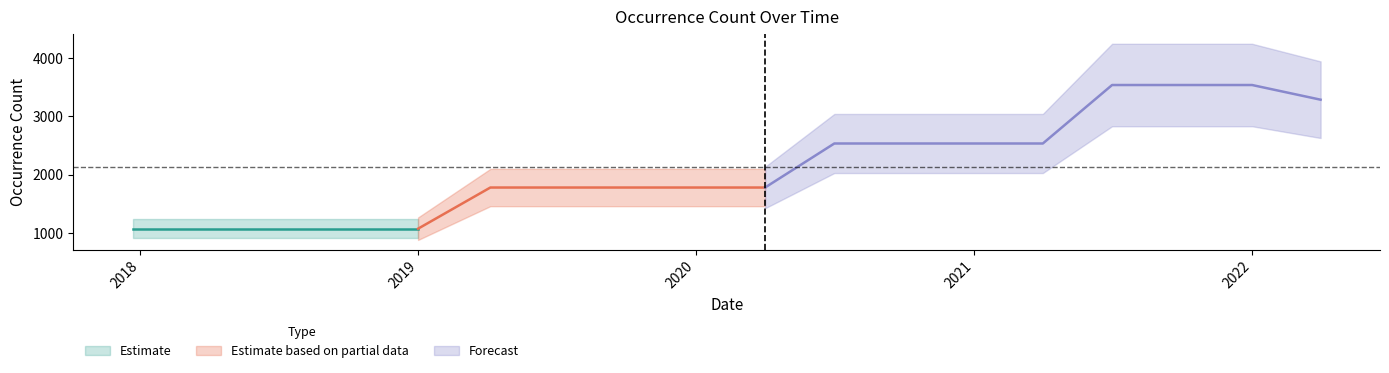

What is the difference between the maximum and minimum values?

2467